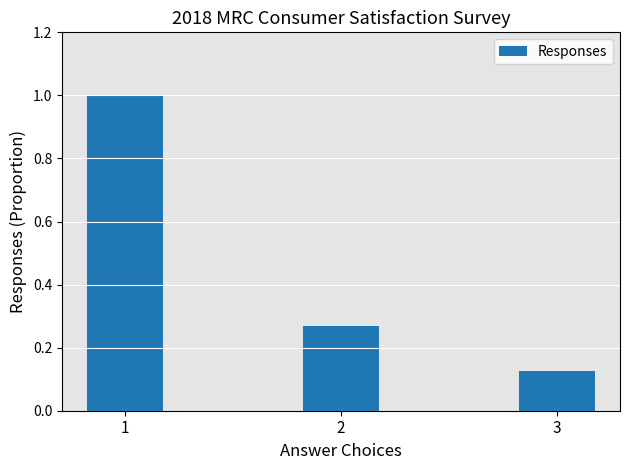

Is it true that the value at 2 is 0.5?

False